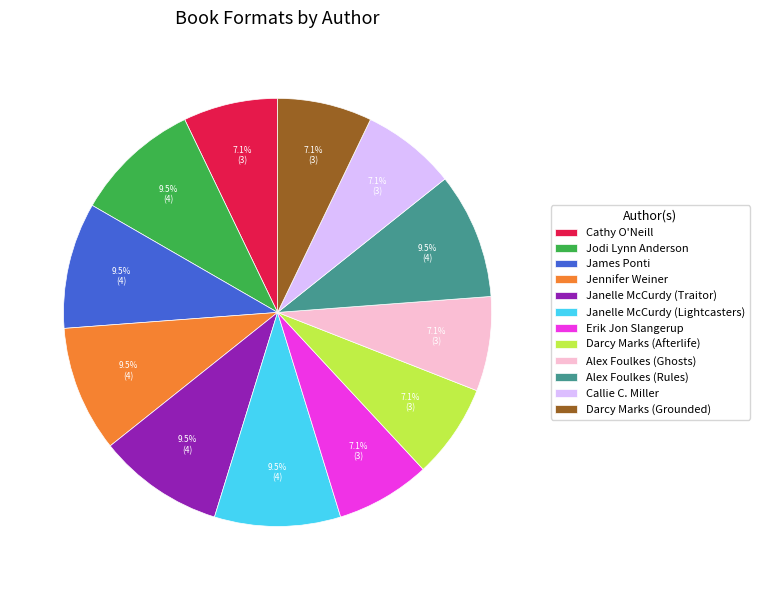

What percentage is the Erik Jon Slangerup slice, to the nearest percent?

7%